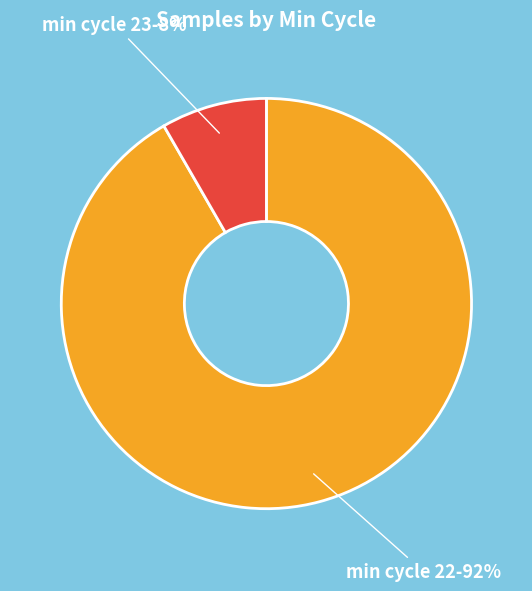

Is there any slice that represents more than half of the pie?

Yes